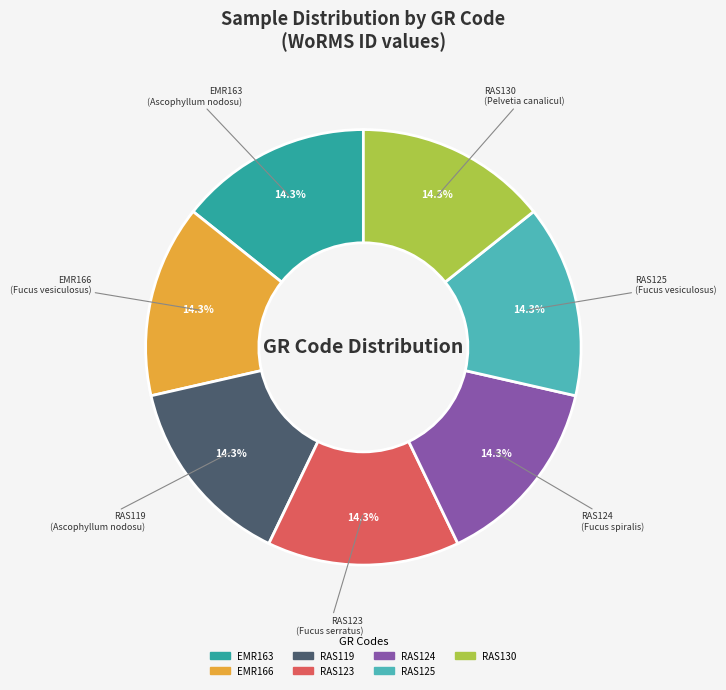

Does RAS124 represent more than half of the total?

No